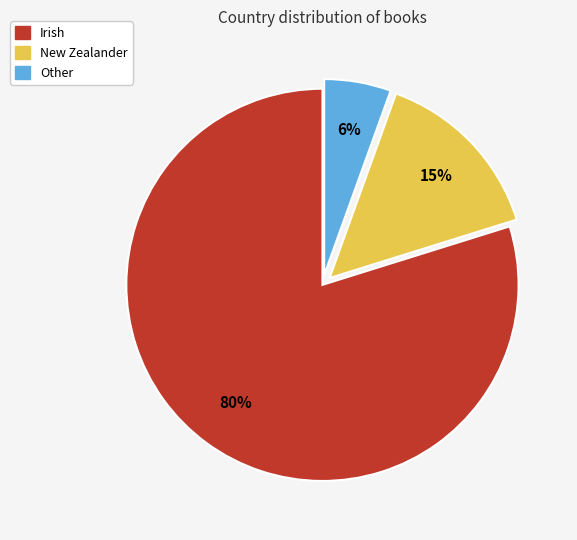

Is it true that New Zealander is 15% of the pie?

True